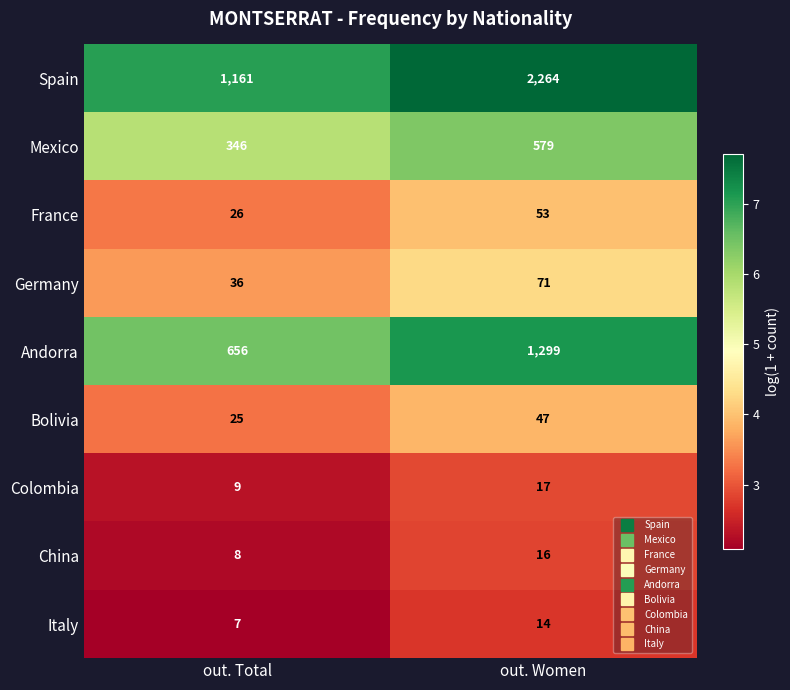

What is the sum of the Bolivia values at out. Total and out. Women?

72